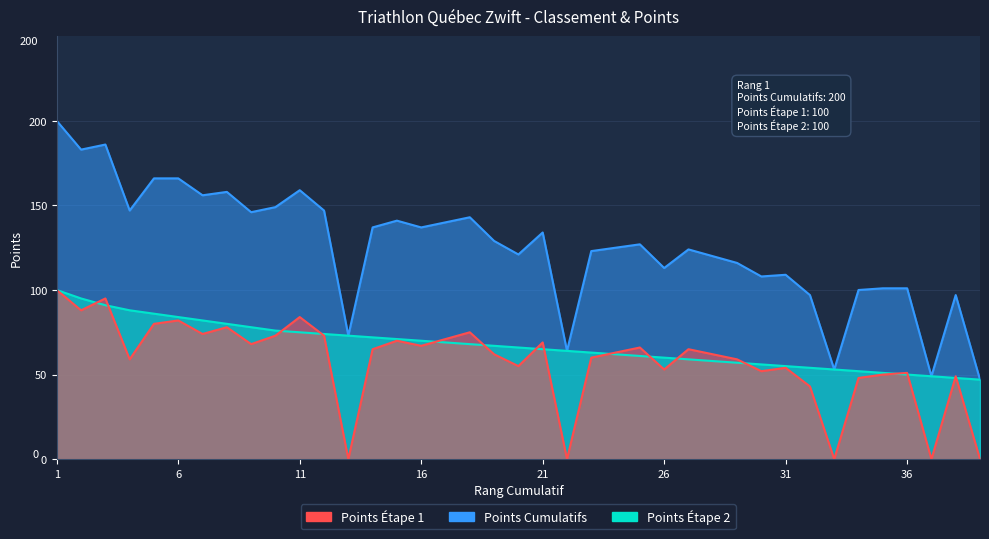

How many intersections are there between Points Étape 2 and Points Étape 1?

16